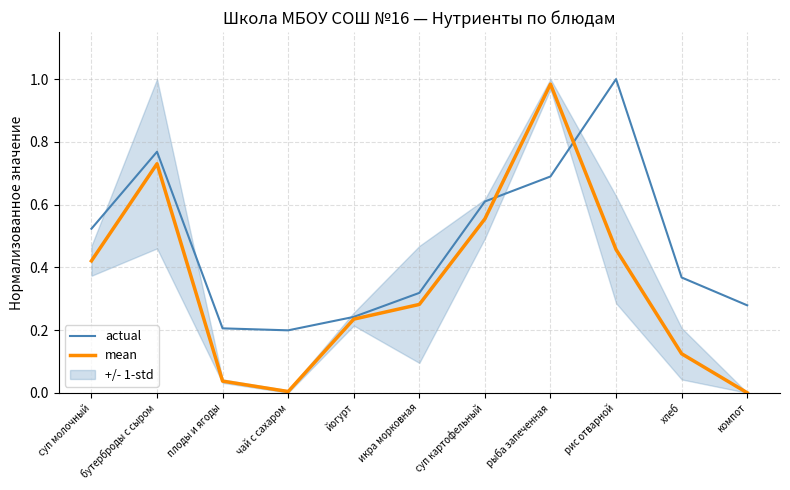

In mean, how many points are lower than both neighbors (excluding endpoints)?

1